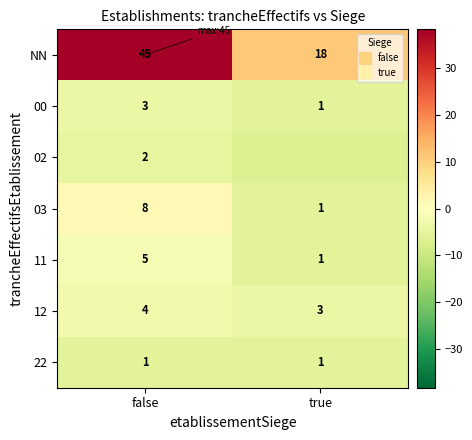

What is the difference between the 11 values at false and true?

4.0